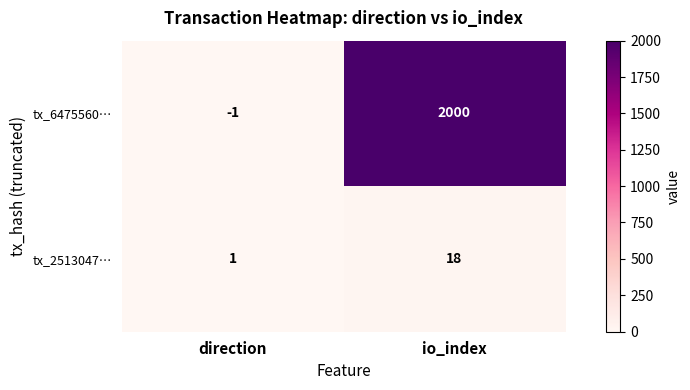

Between direction and io_index, which series saw the biggest shift?

tx_6475560…